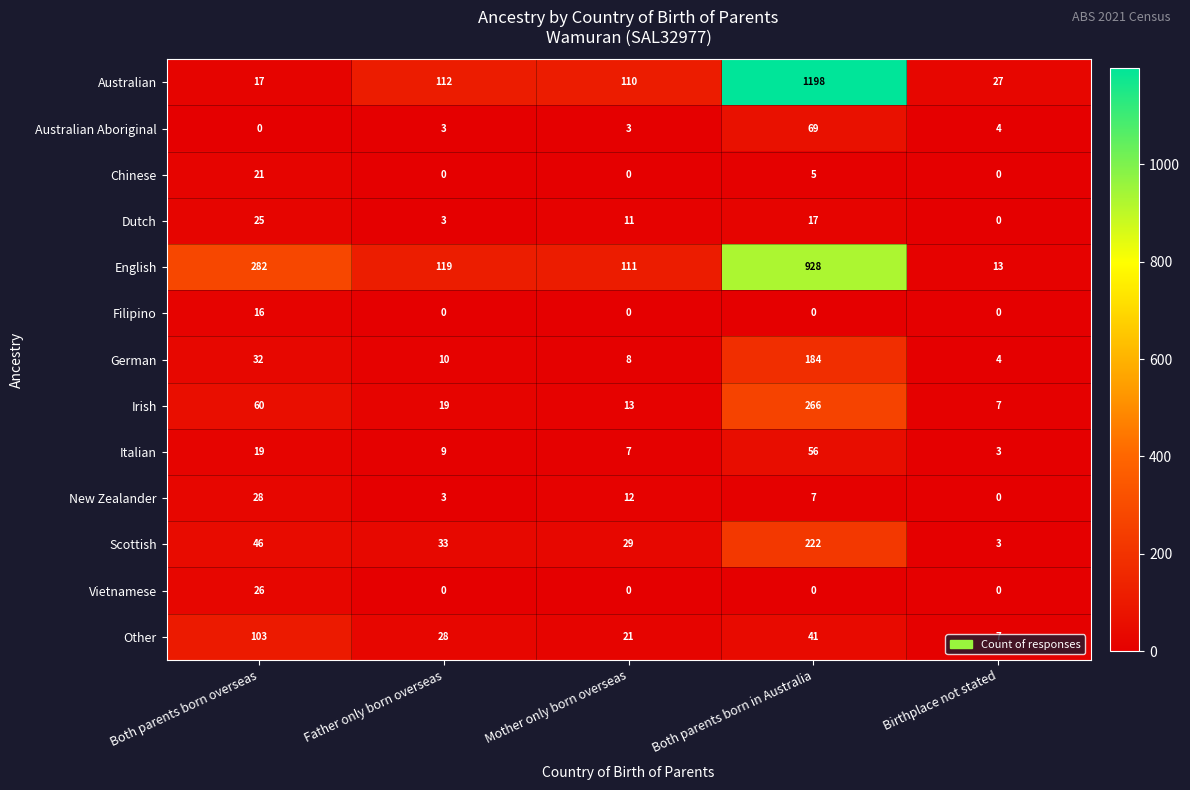

Which category has the highest value in the Filipino series?

Both parents born overseas